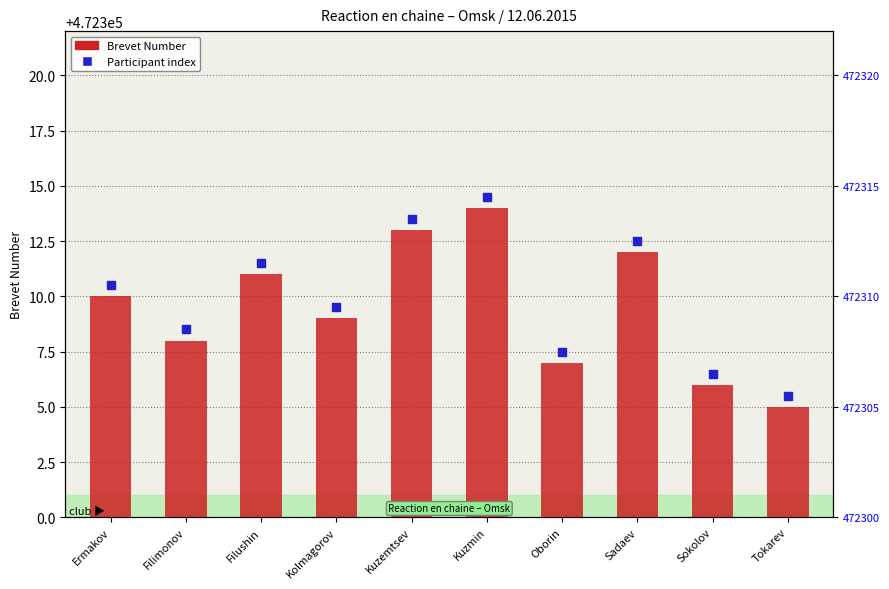

Which series reaches the minimum Y coordinate?

Brevet Number